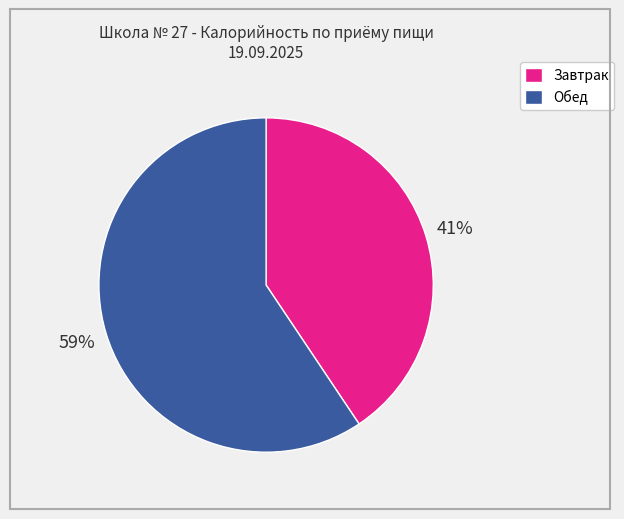

To the nearest percent, what portion does Завтрак represent?

41%